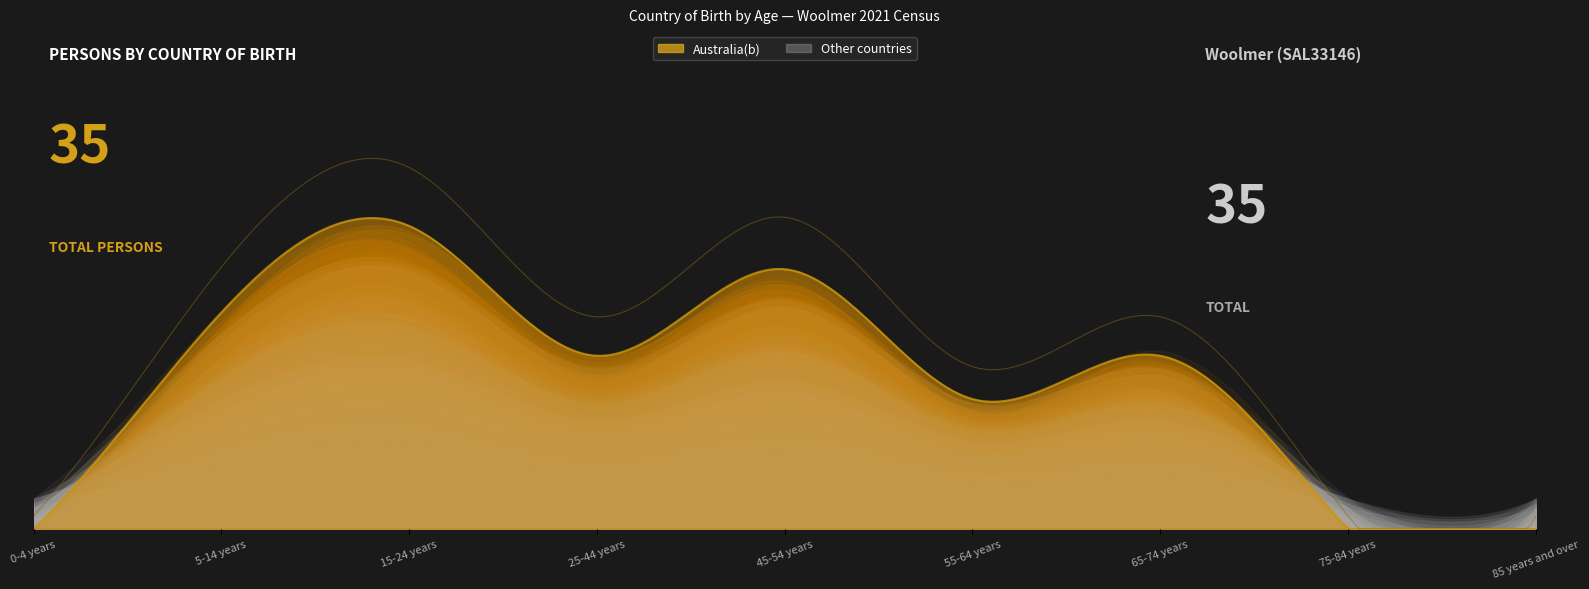

What is the total value across all series at 15-24 years?

7